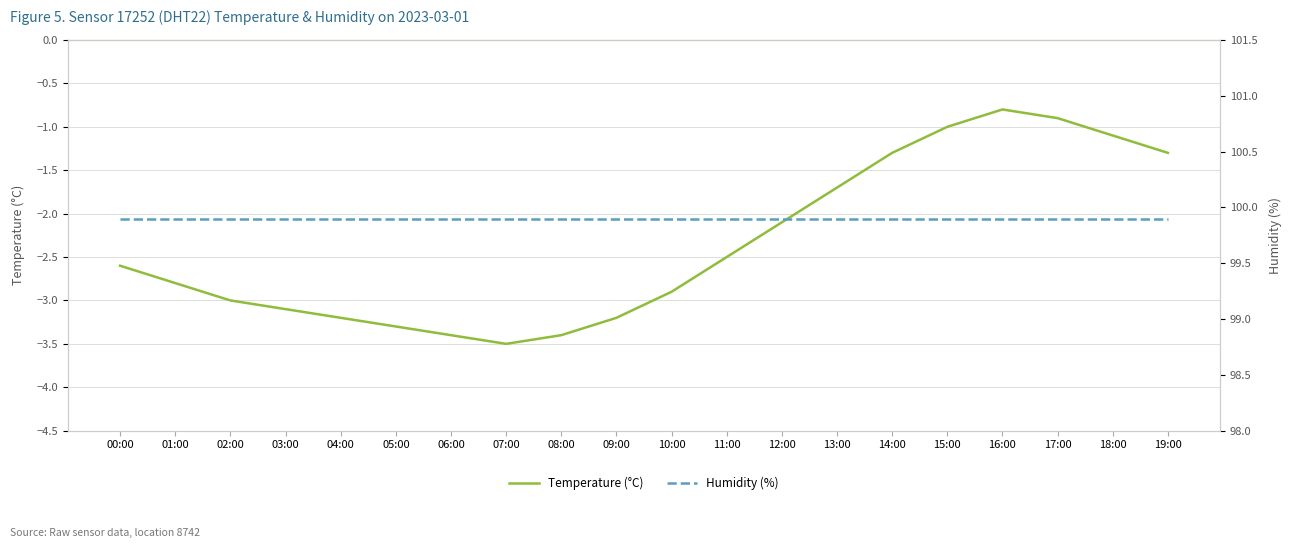

Is this an area chart (filled region under the line)?

No